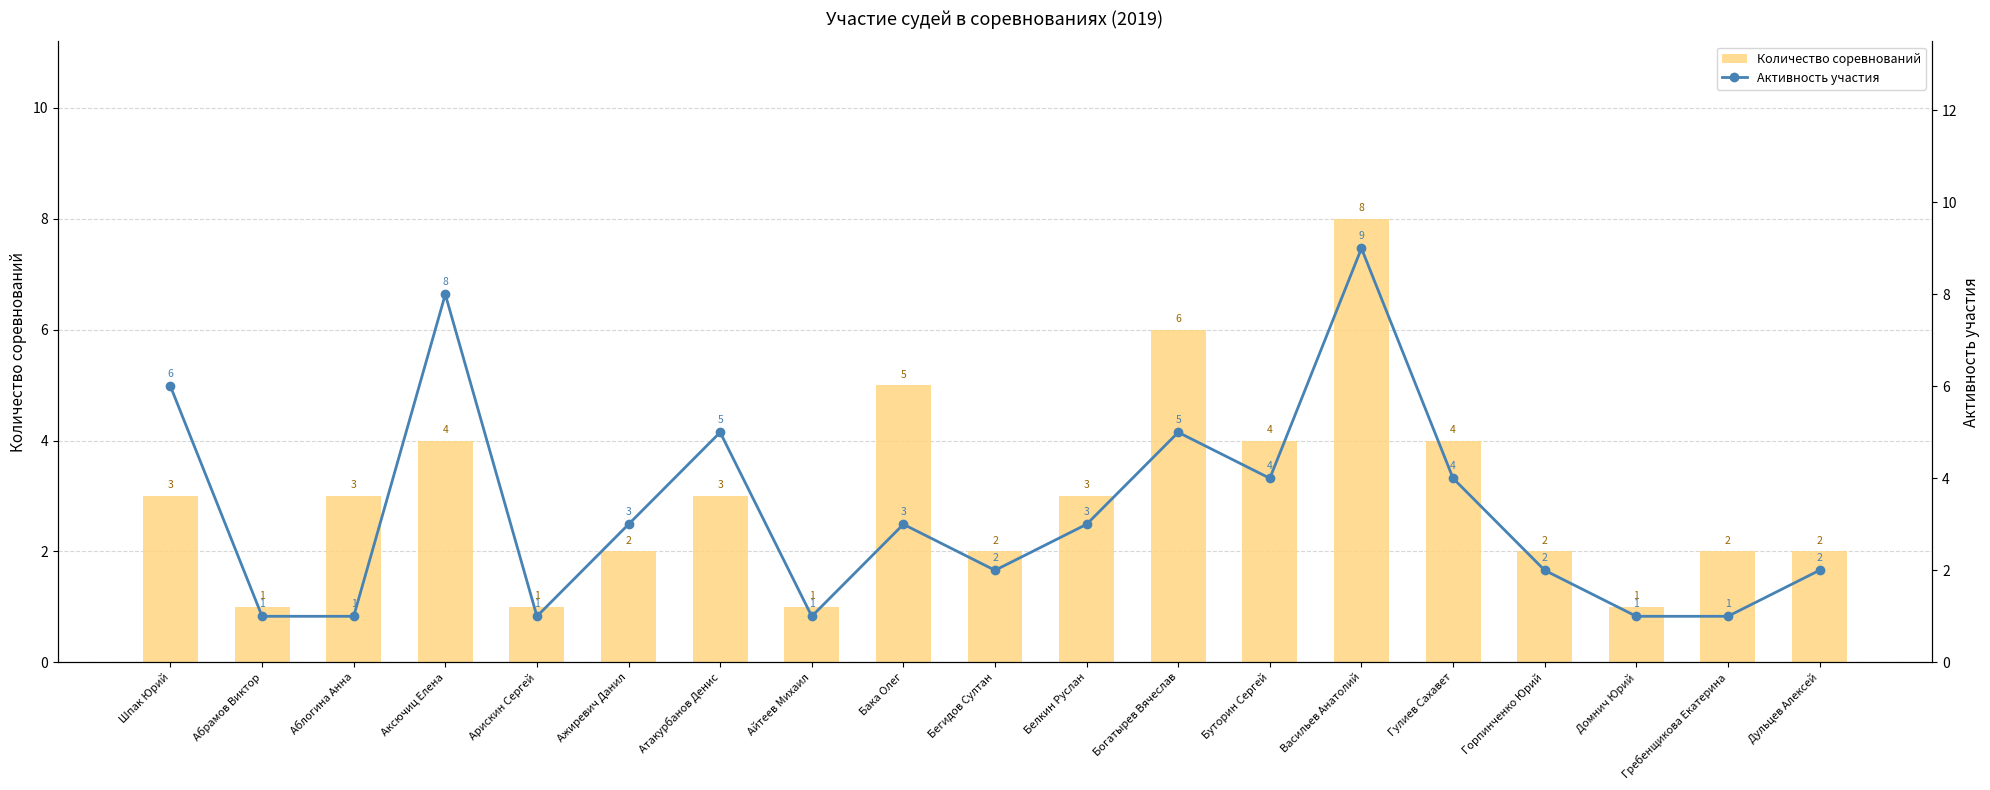

Which series has the widest spread of values?

Активность участия